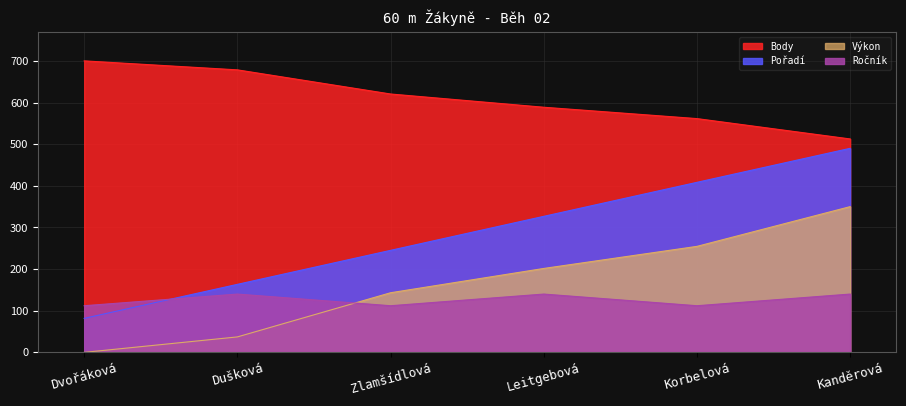

Reading left to right, what are all the values shown in this chart?

Pořadí: 81.7	163.3	245.0	326.7	408.3	490.0
Výkon: 0.0	37.1	143.2	201.5	254.5	350.0
Body: 700.0	678.4	620.5	588.6	561.4	512.5
Ročník: 112.0	140.0	112.0	140.0	112.0	140.0